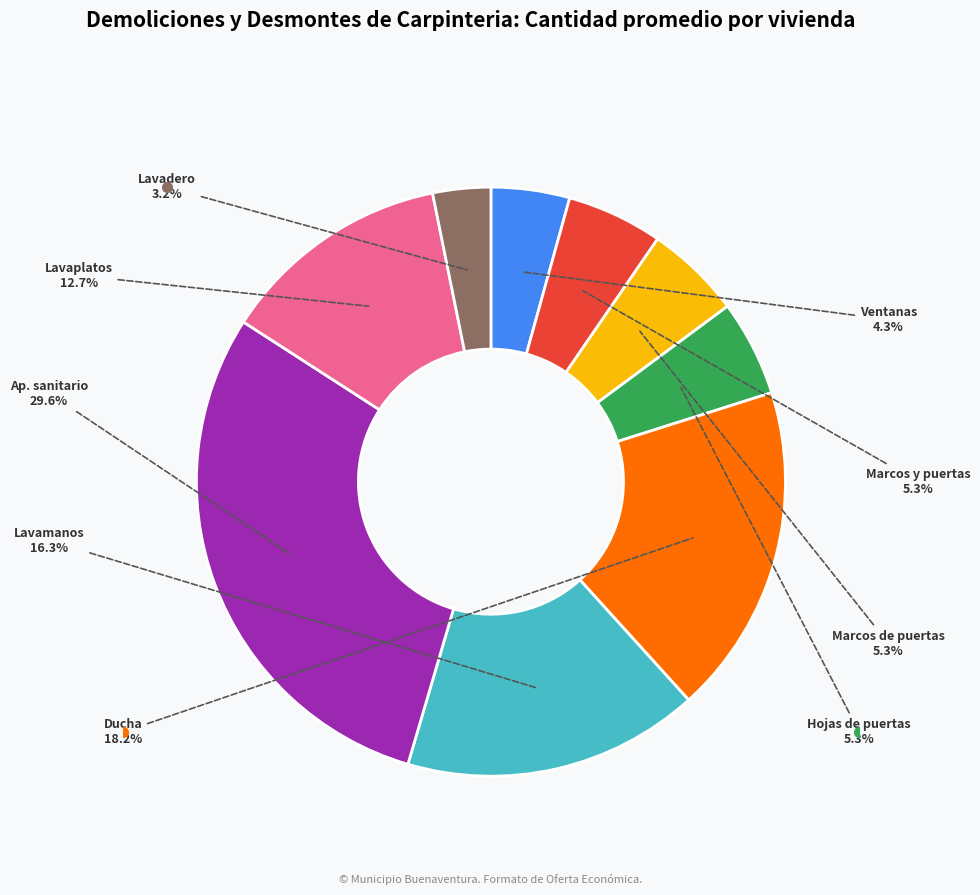

Is there any slice that represents more than half of the pie?

No